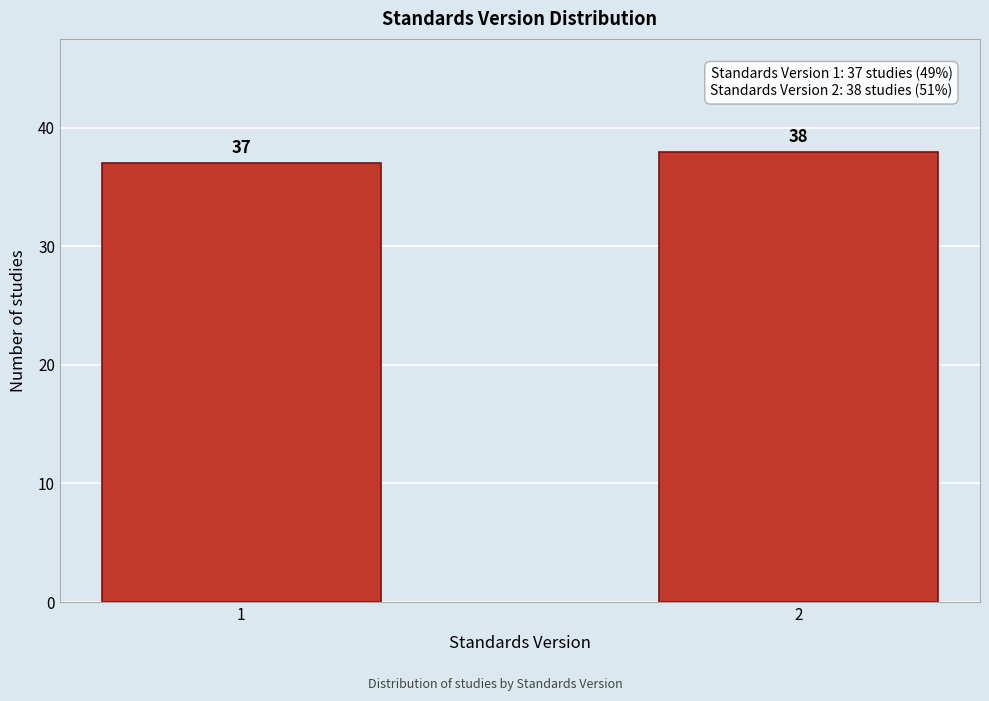

Reading left to right, extract all data points from this chart.

37	38